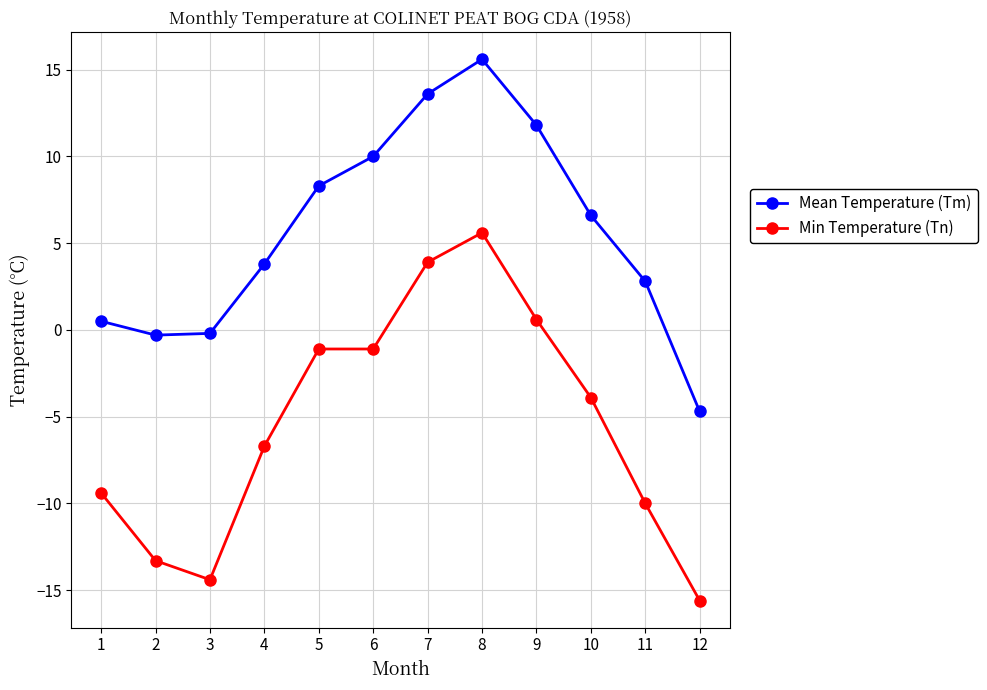

Which series changed the most between 1 and 2?

Min Temperature (Tn)